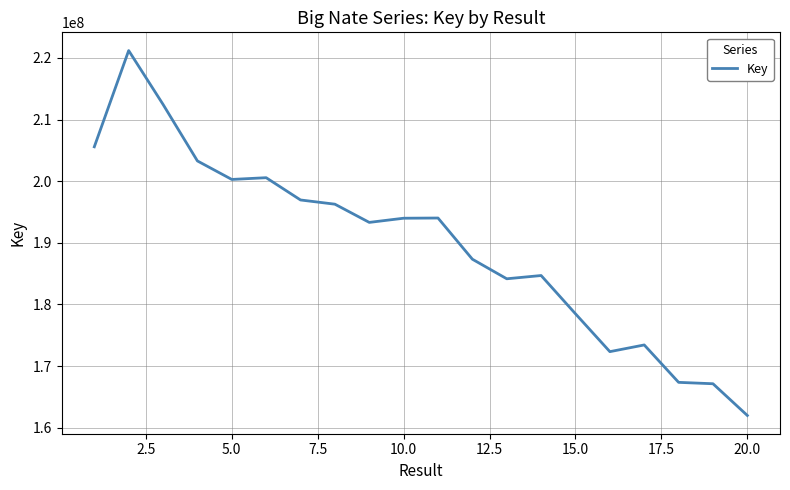

What is the greatest value displayed?

221203901